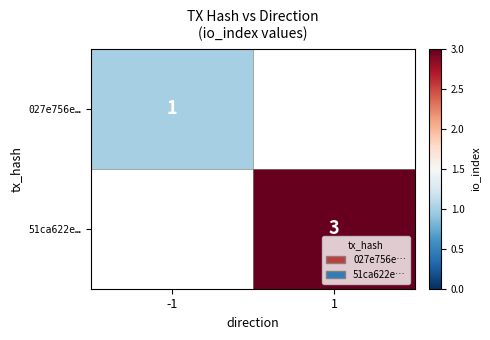

How many data points does each series have?

2